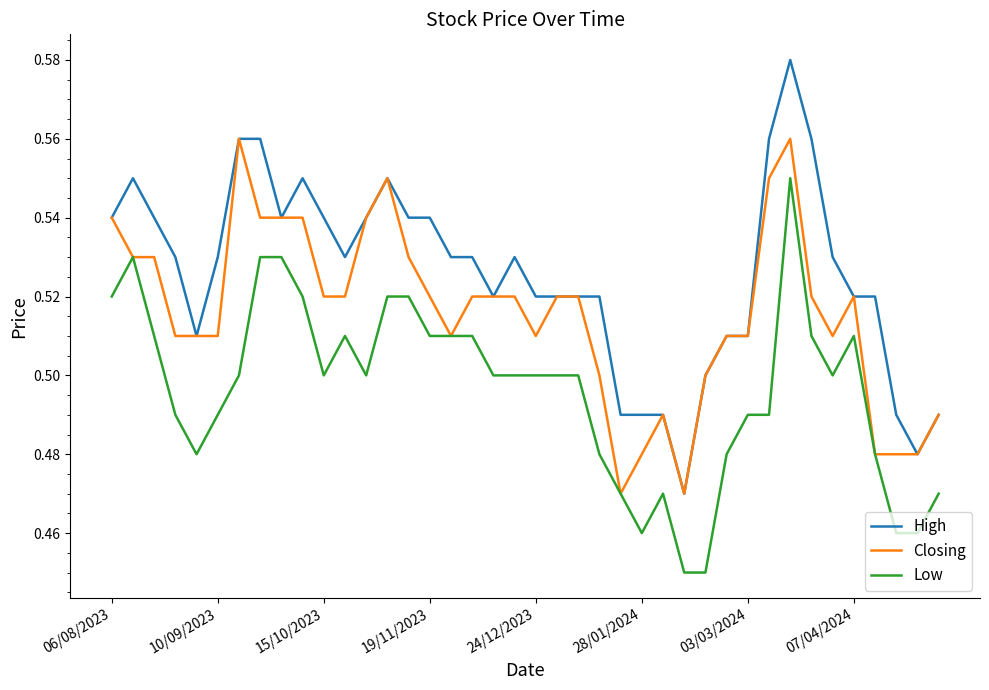

Which series has the largest total across all categories?

High